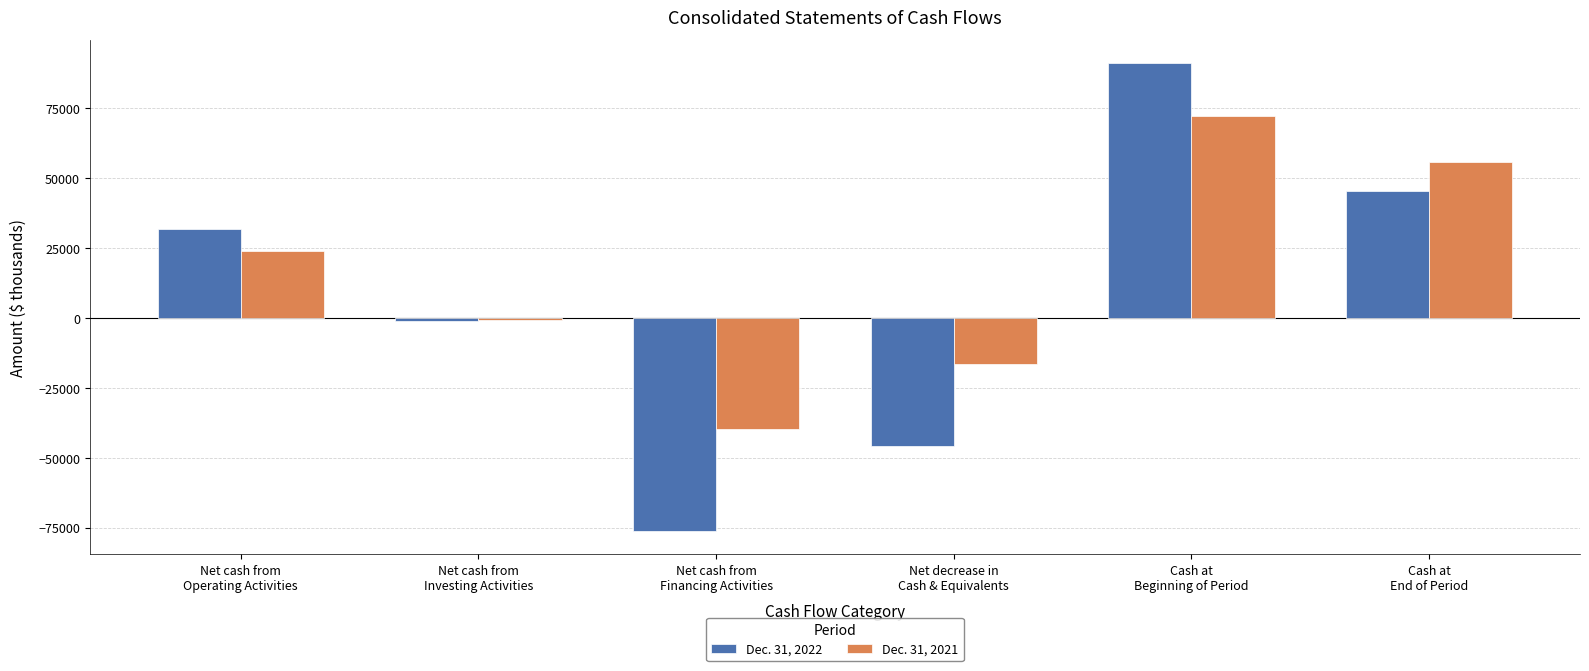

Which series has the widest spread of values?

Dec. 31, 2022